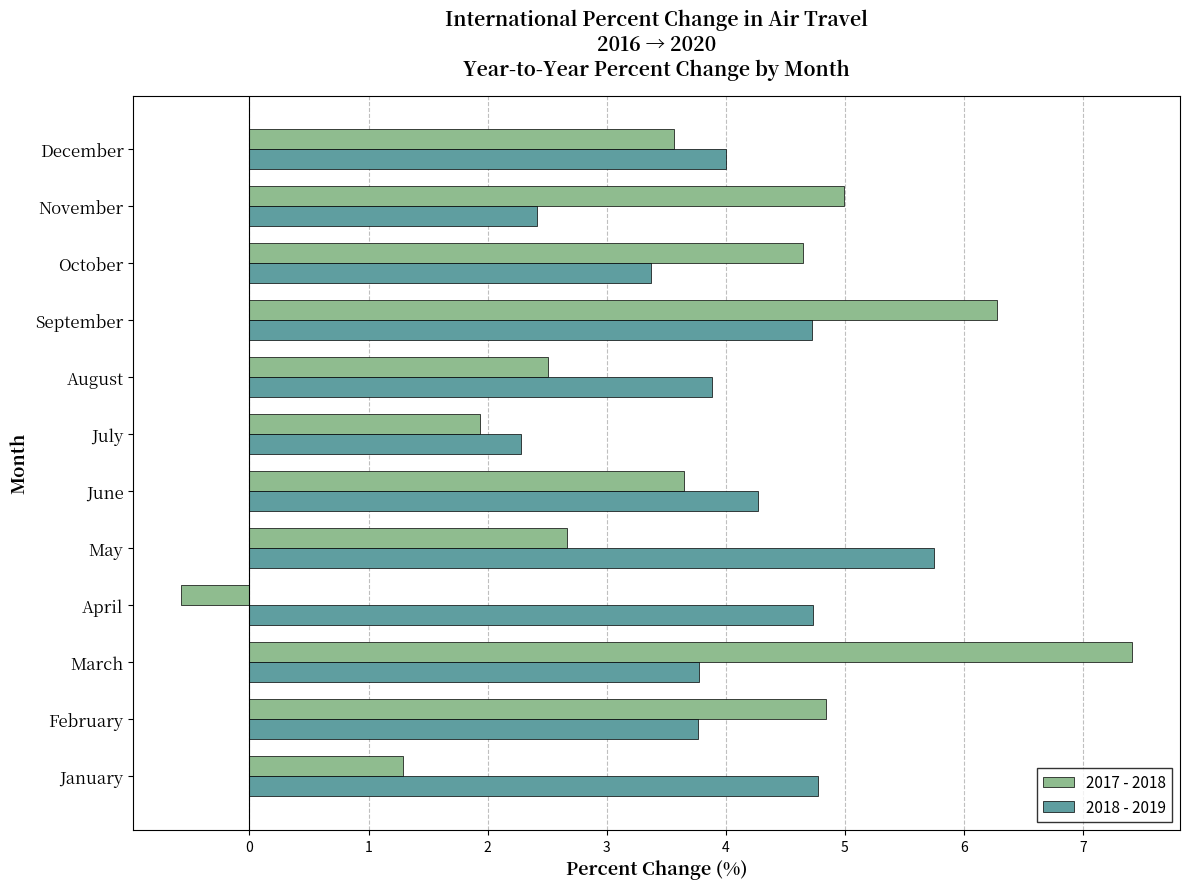

What is the minimum value shown in the chart?

-0.6